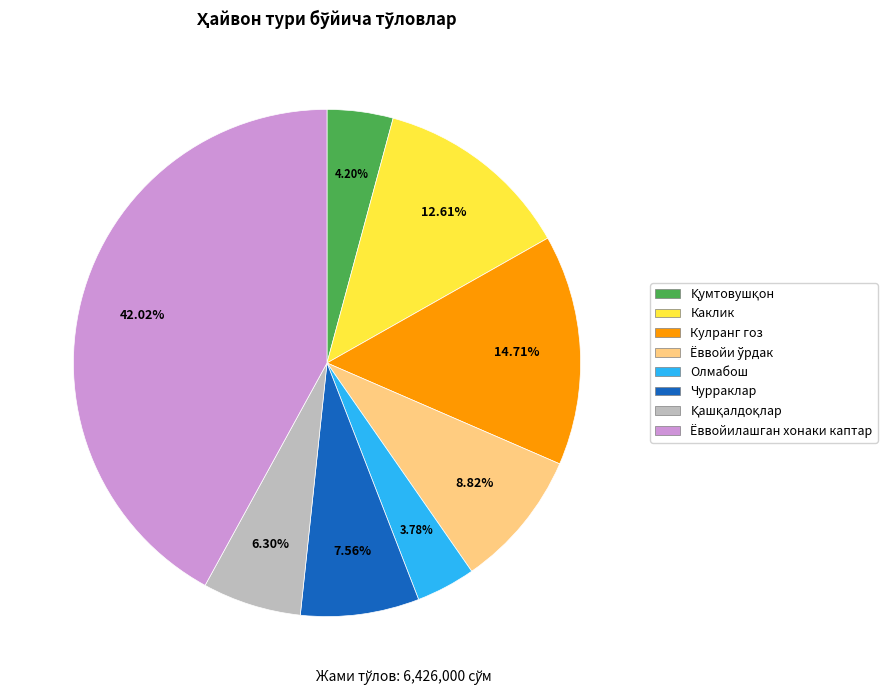

Which slice is the largest?

Ёввойилашган хонаки каптар